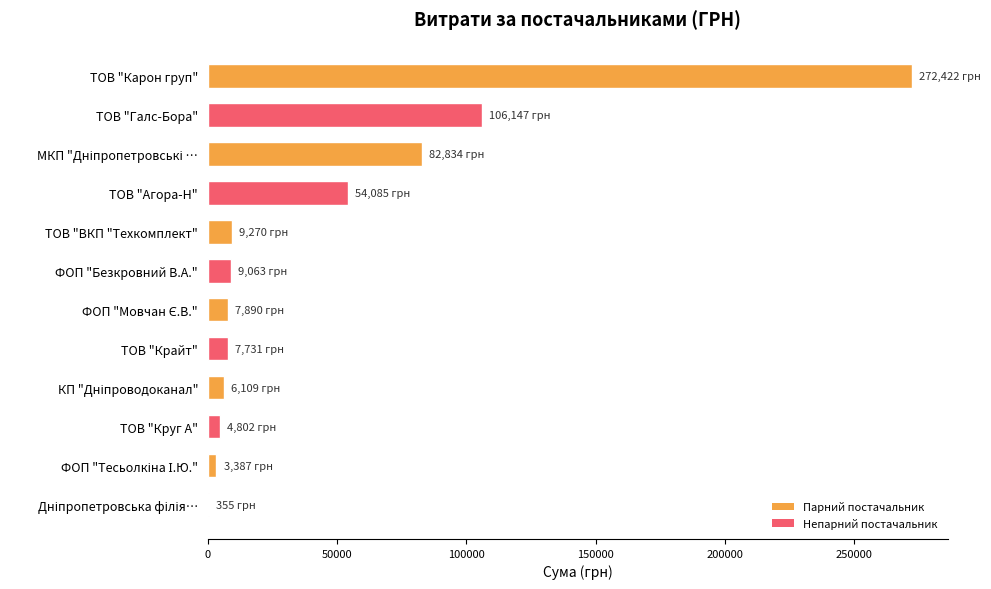

At which label is the value closest to 136388?

ТОВ "Галс-Бора"